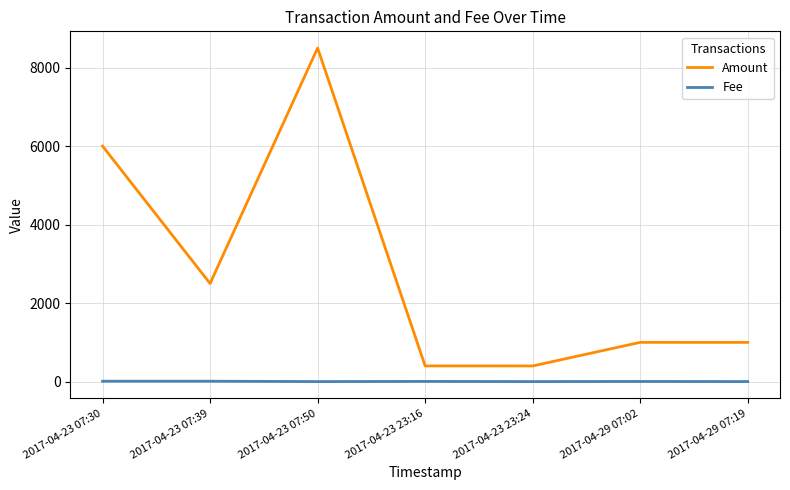

List the series in order of their peak value, lowest first.

Fee, Amount